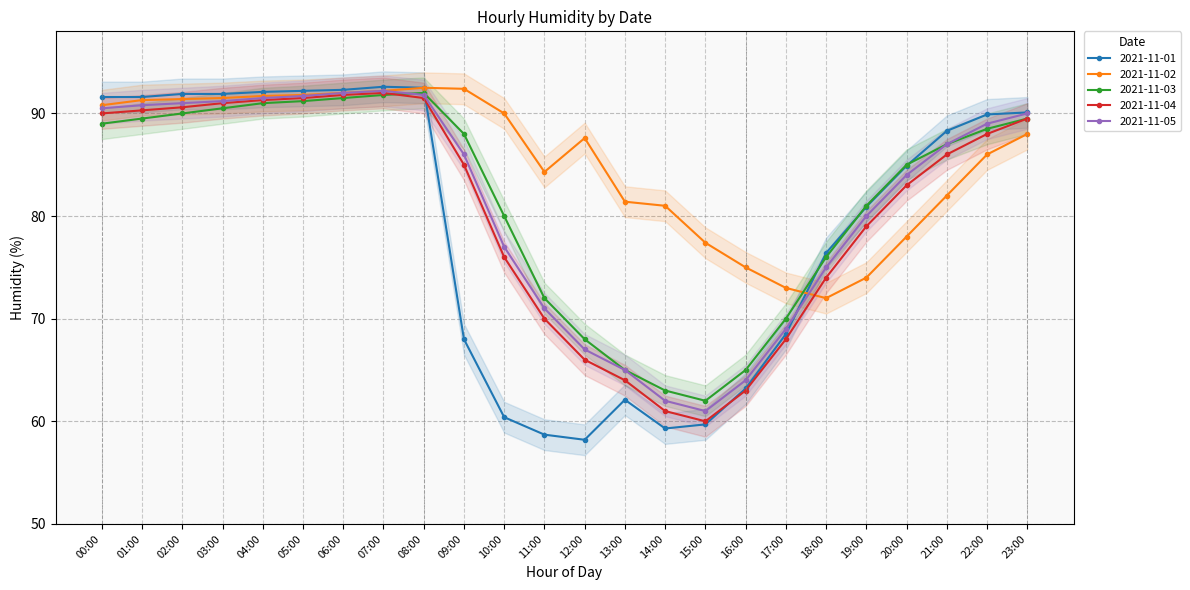

What is the label of the 4th point from the right?

20:00